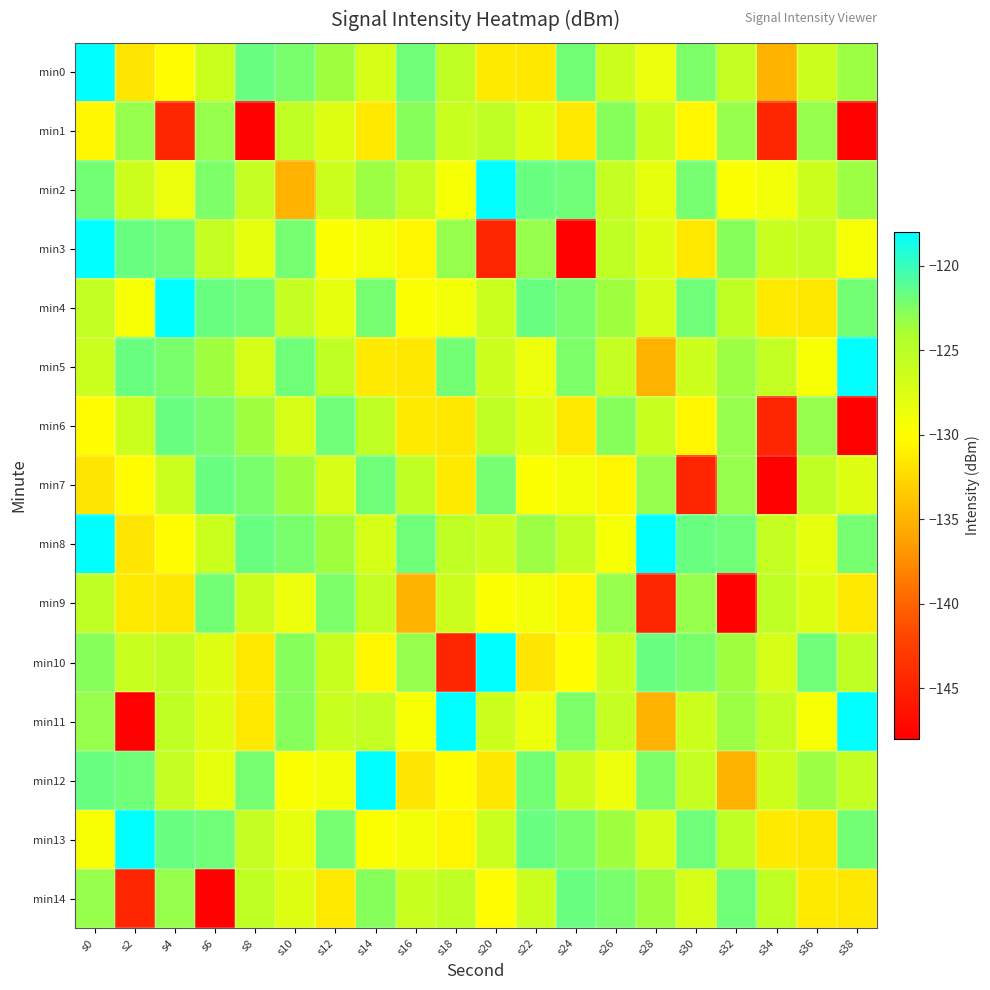

What is the maximum value shown in the chart?

-118.0